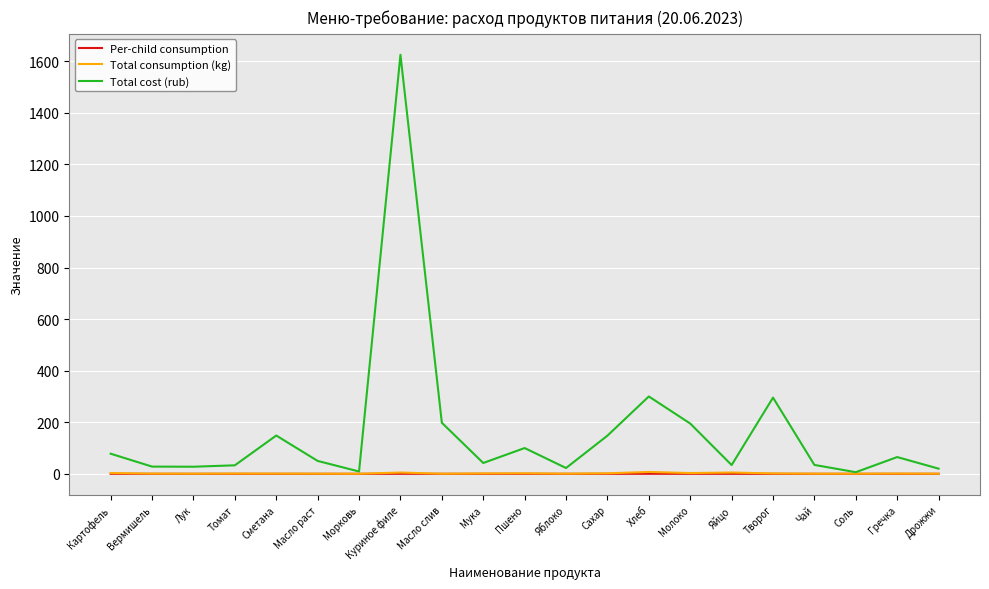

The Total cost (rub) series shows 407.5 at Хлеб. True or false?

False